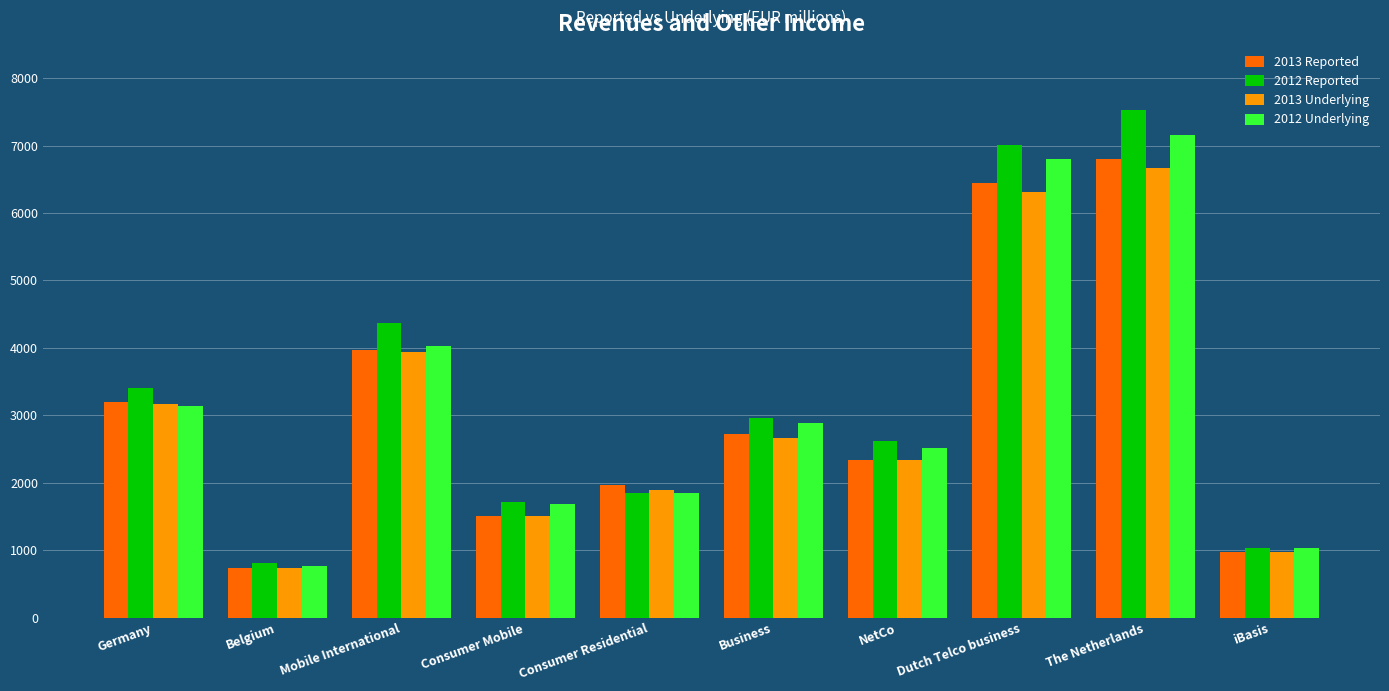

Read the 2013 Underlying value at Business, to the nearest 50.

2650